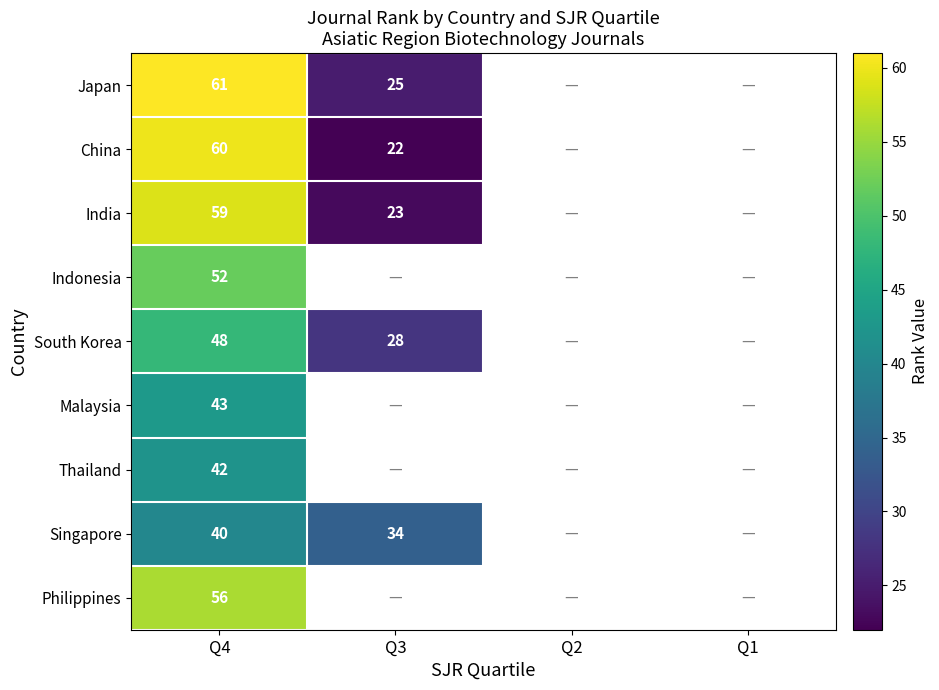

True or false: Japan has a value of 11 at Q3.

False